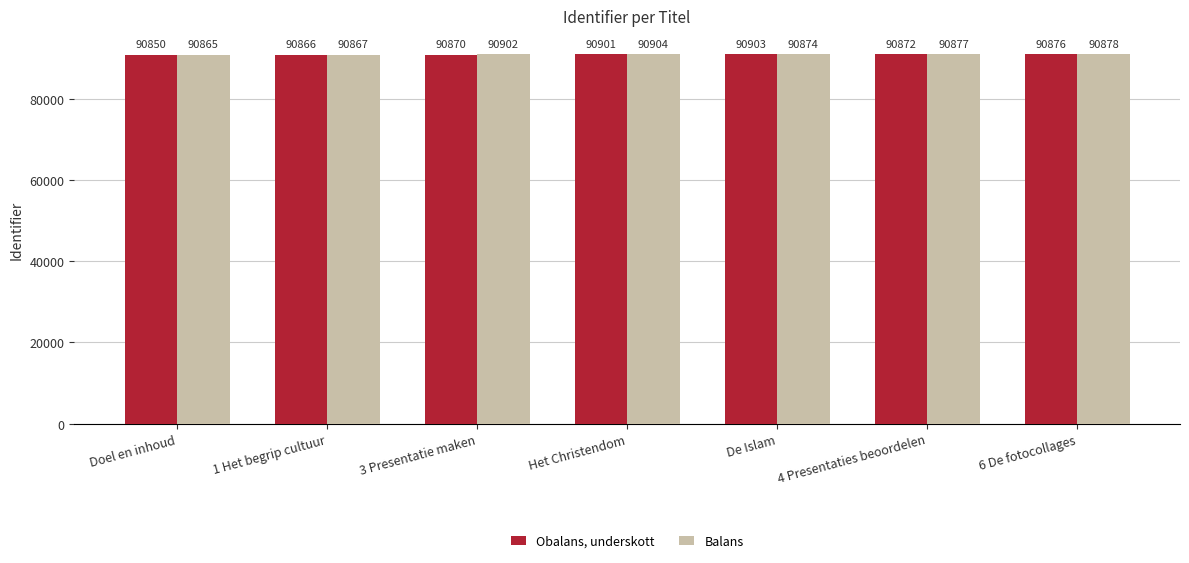

What is the difference between the Balans values at 3 Presentatie maken and Het Christendom?

2